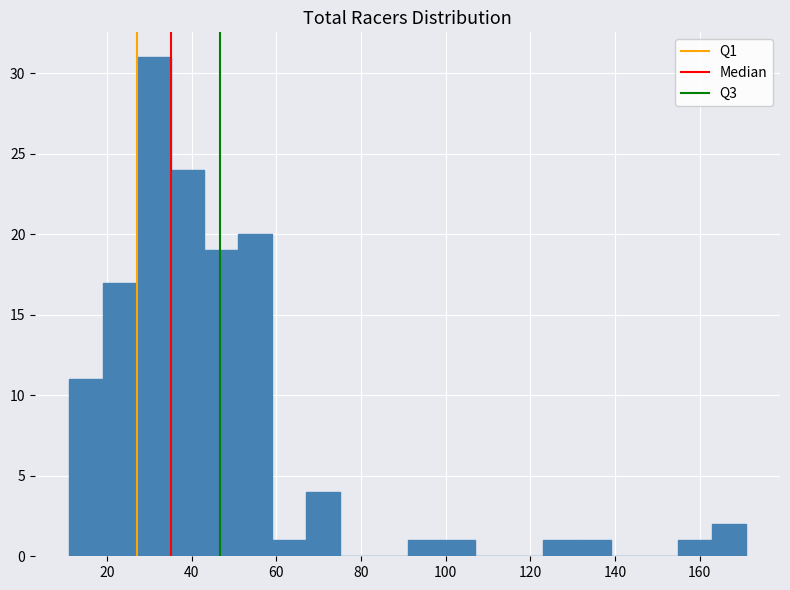

Over which range of the x-axis is the bar tallest?

27 to 35